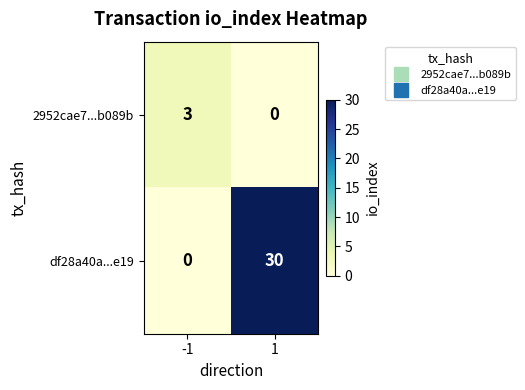

Which series has the largest total across all categories?

df28a40a...e19